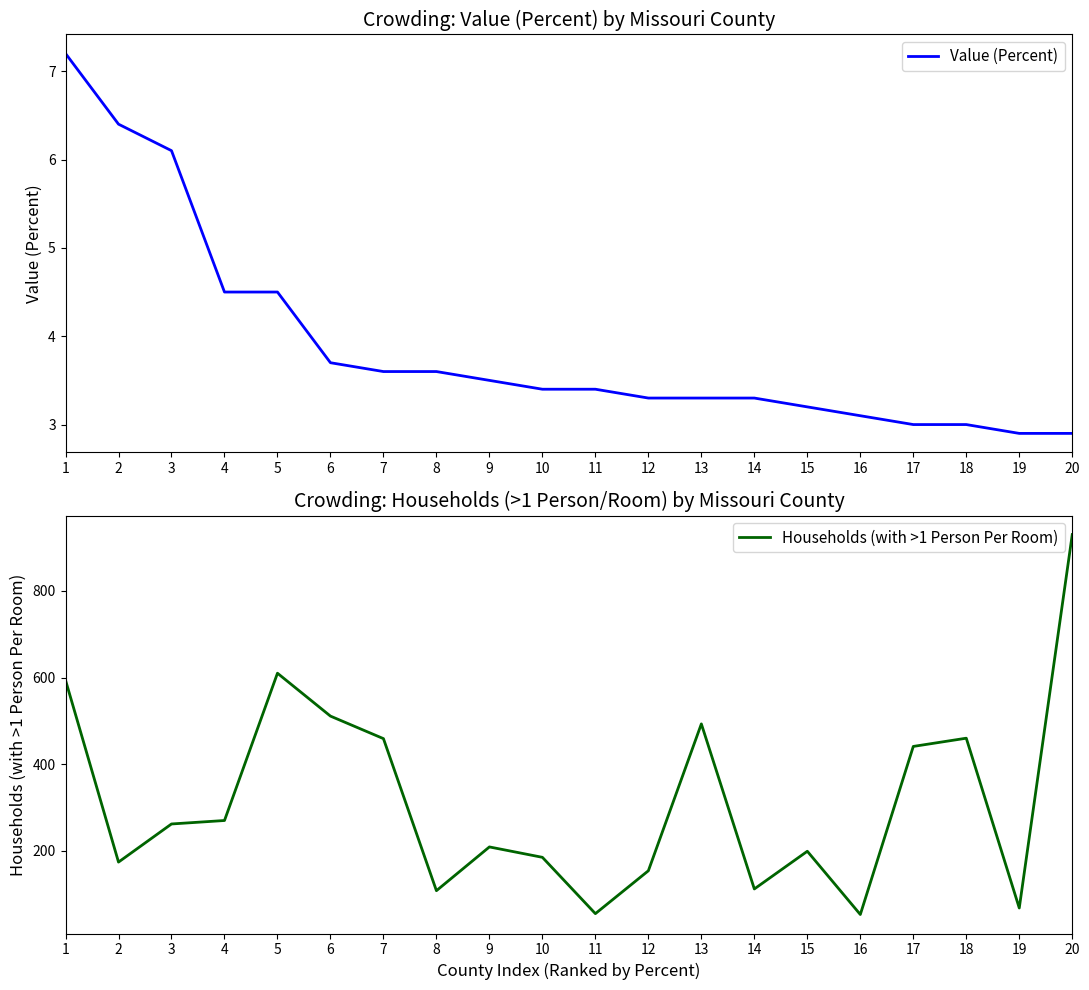

How many values in the Households (with >1 Person Per Room) series are below 262?

10